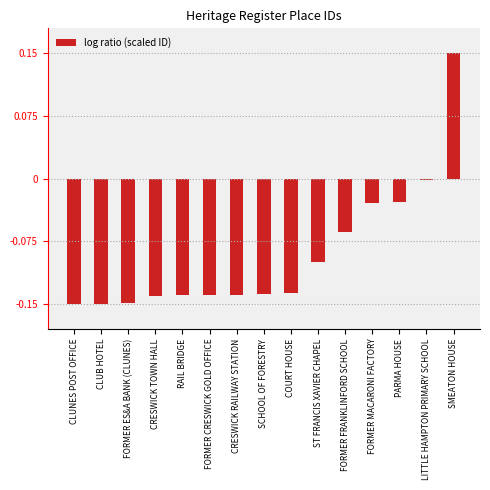

Is it true that the value at ST FRANCIS XAVIER CHAPEL is -0.0?

False